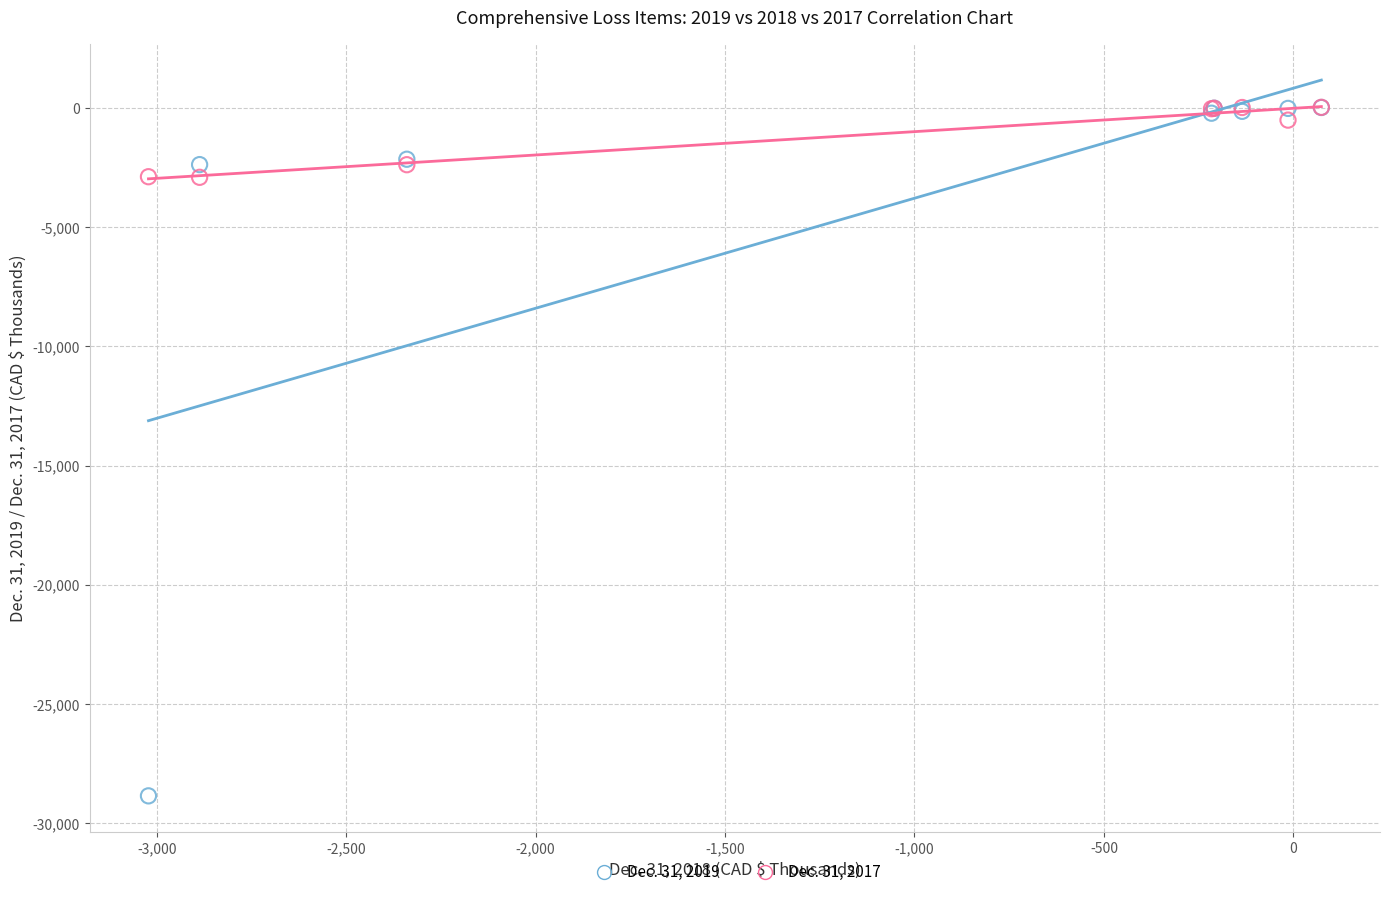

What are all the series names shown in the legend?

Dec. 31, 2019, Dec. 31, 2017